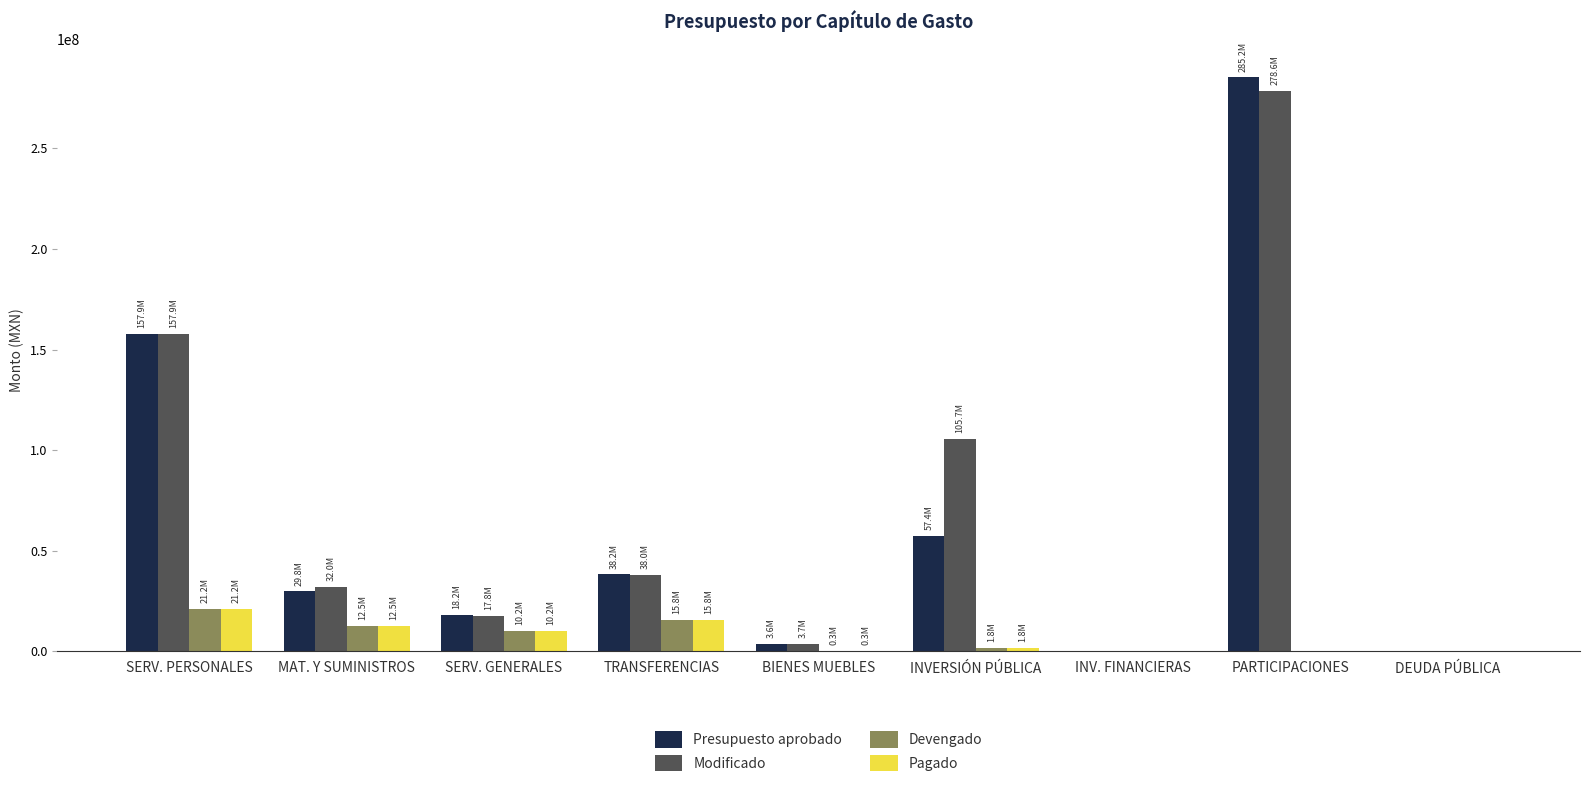

What is the approximate value of Pagado at SERV. PERSONALES?

21179147.9